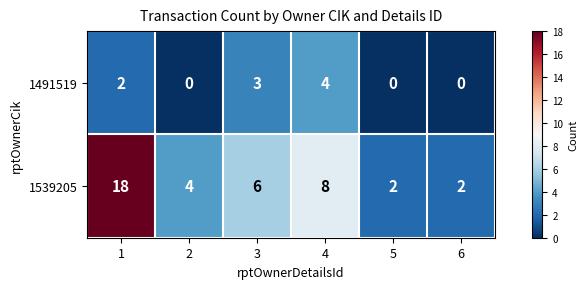

Count the number of categories in the chart.

6